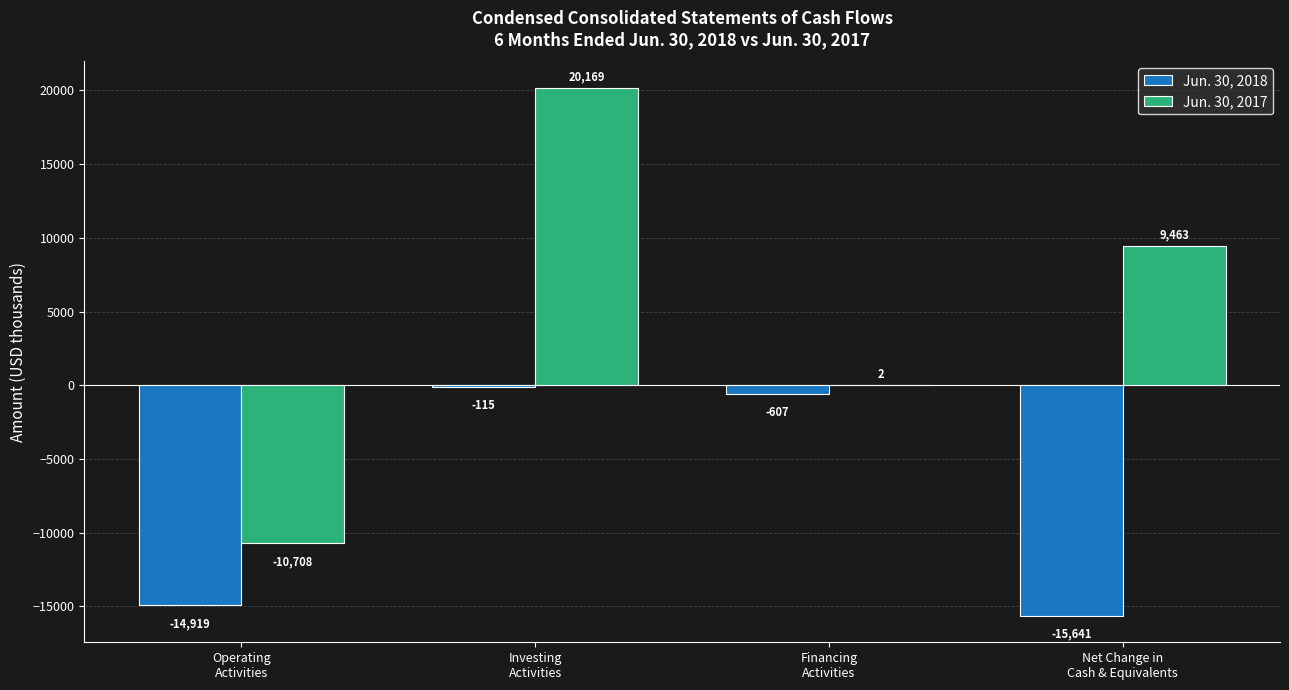

Between Operating
Activities and Net Change in
Cash & Equivalents, which series saw the biggest shift?

Jun. 30, 2017